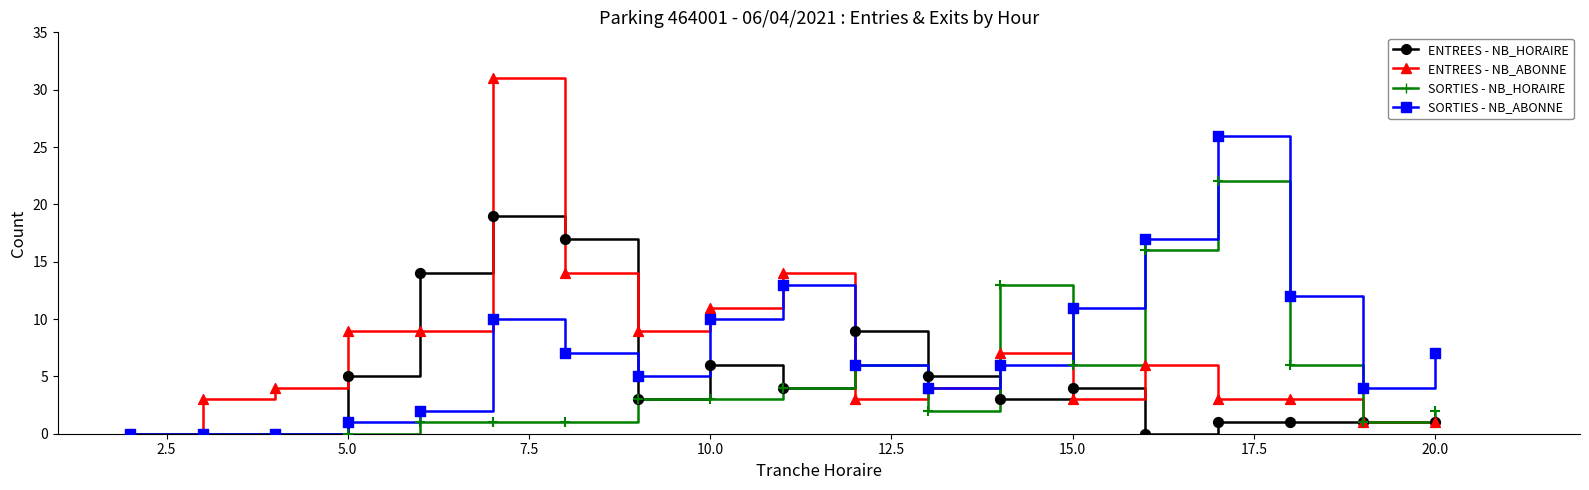

Rank the series by their maximum value, from lowest to highest.

ENTREES - NB_HORAIRE, SORTIES - NB_HORAIRE, SORTIES - NB_ABONNE, ENTREES - NB_ABONNE